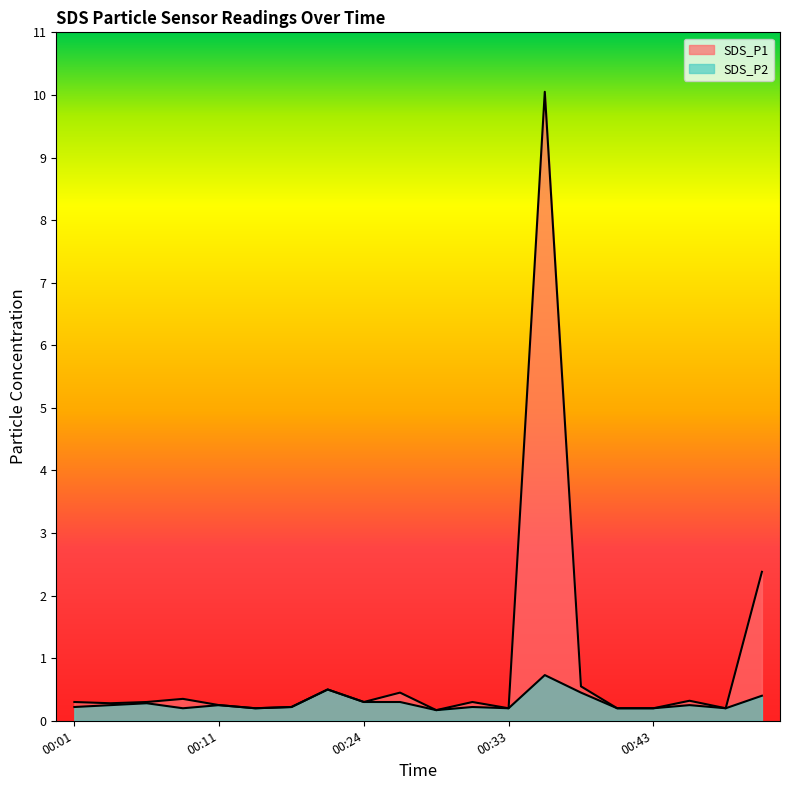

True or false: SDS_P1 and SDS_P2 intersect in this chart.

False